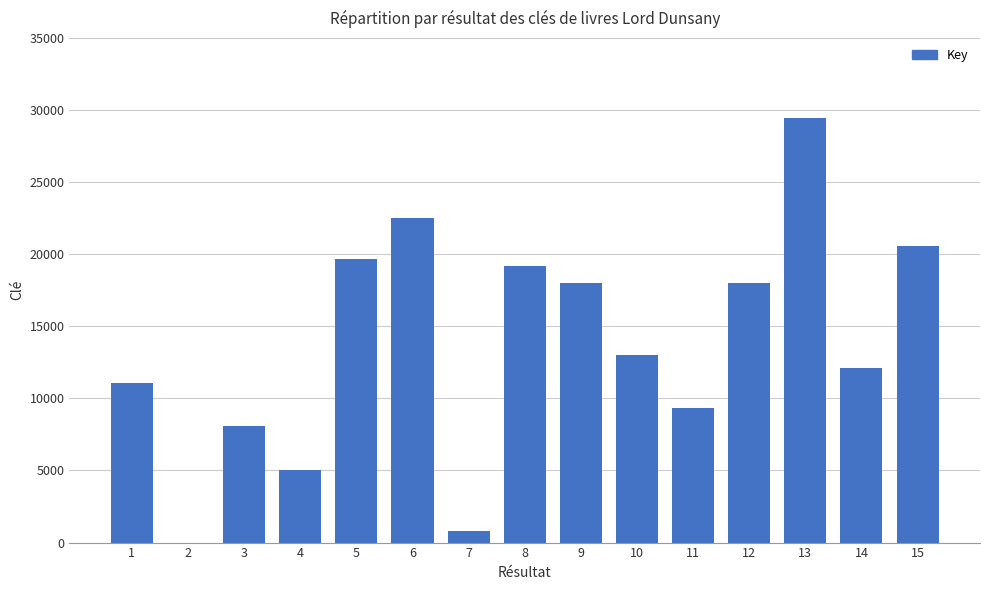

What is the sum of all values?

206746